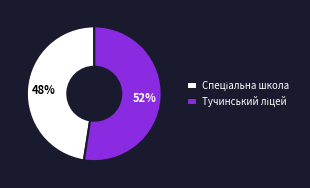

Is there a majority slice in this chart?

Yes